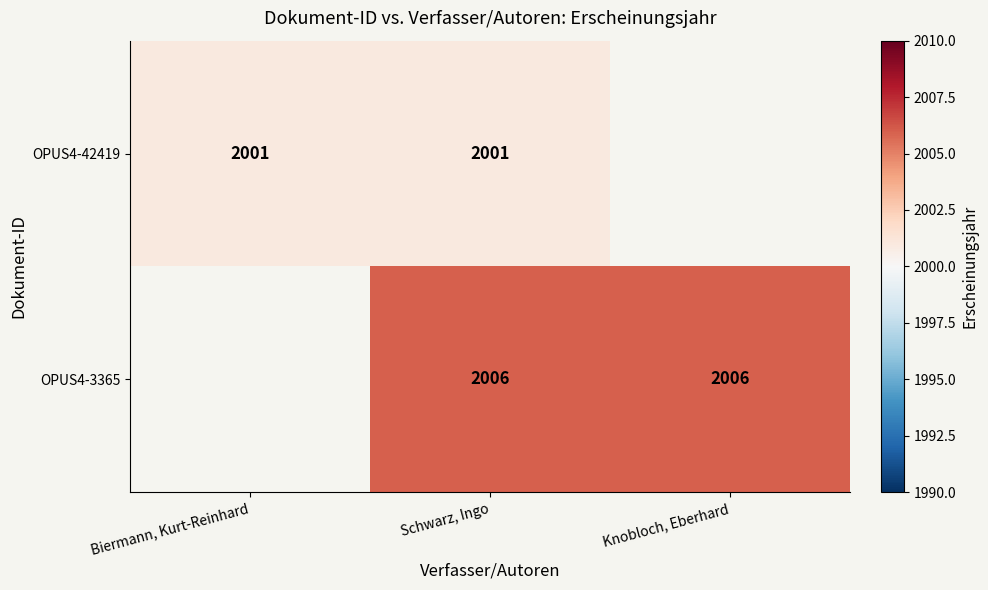

Is it true that OPUS4-3365 equals 2006 at Schwarz, Ingo?

True